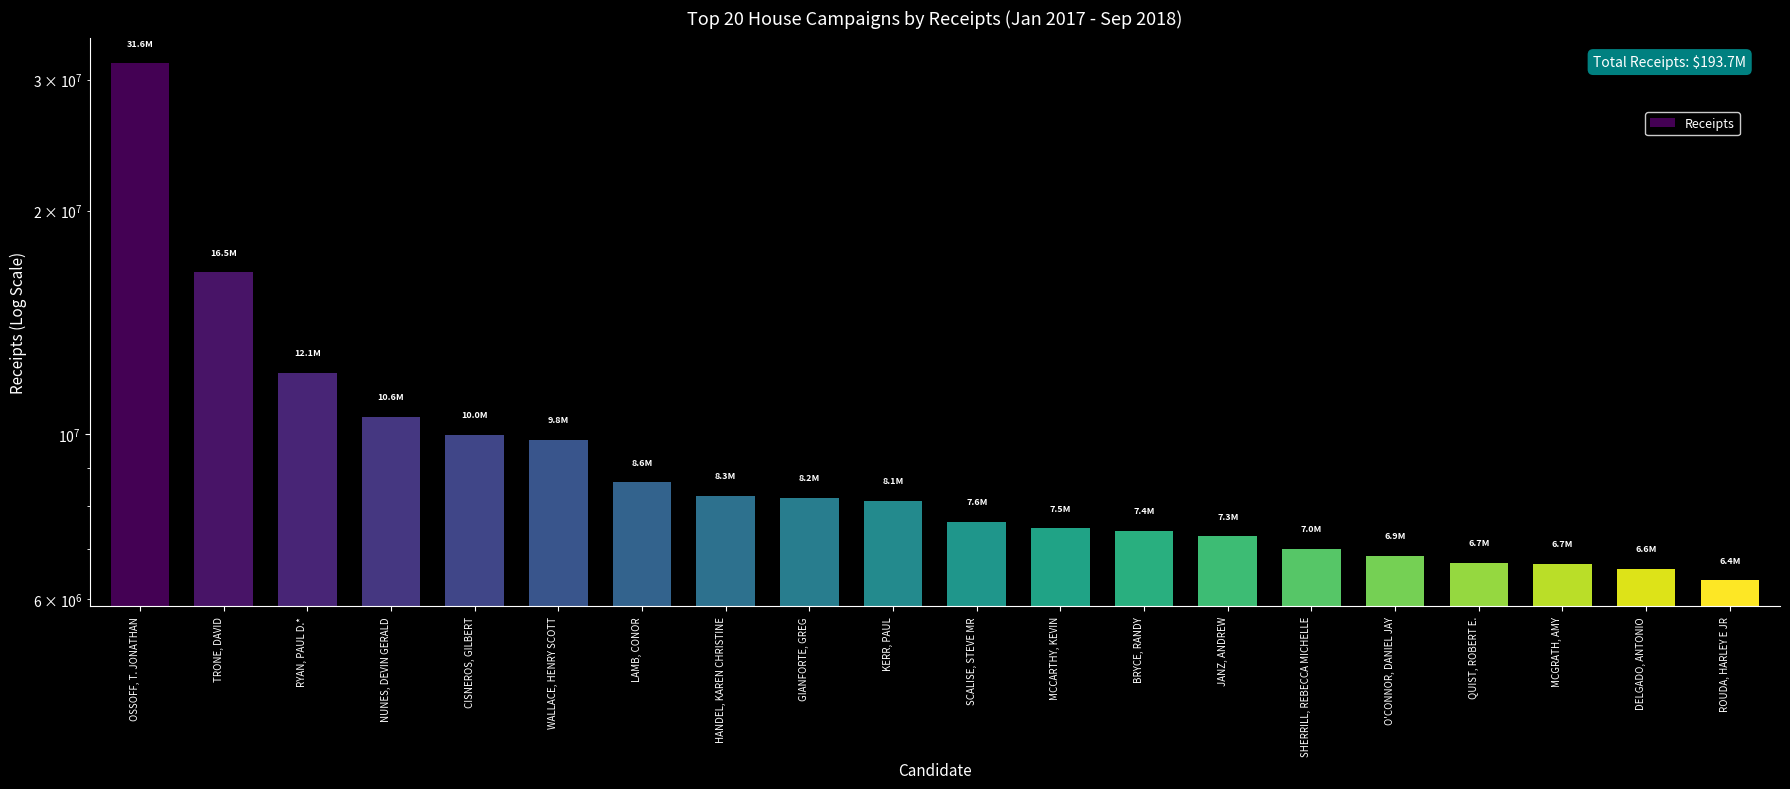

Which label corresponds to the smallest value in the chart?

ROUDA, HARLEY E JR